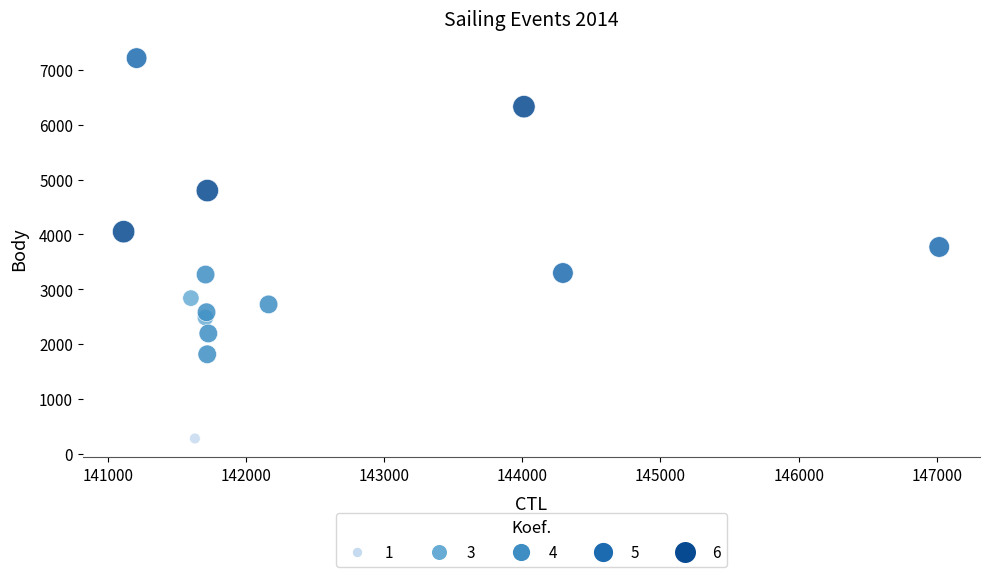

What is the range of Y values (max minus min)?

6940